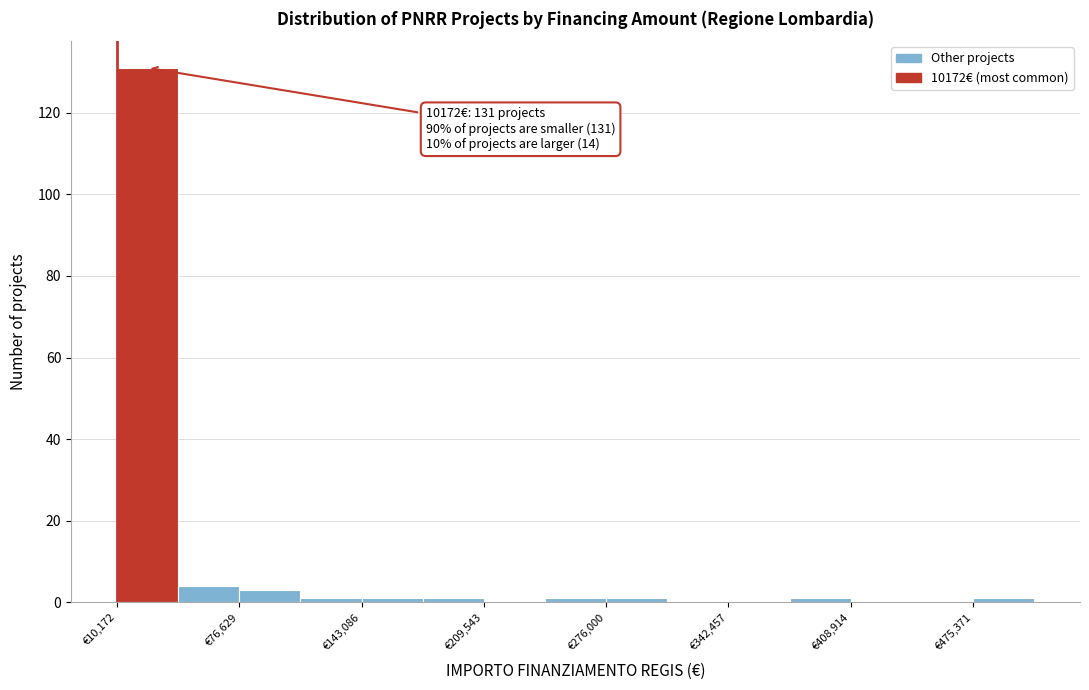

Read against the x-axis, roughly where is the centre of the tallest bar?

30000